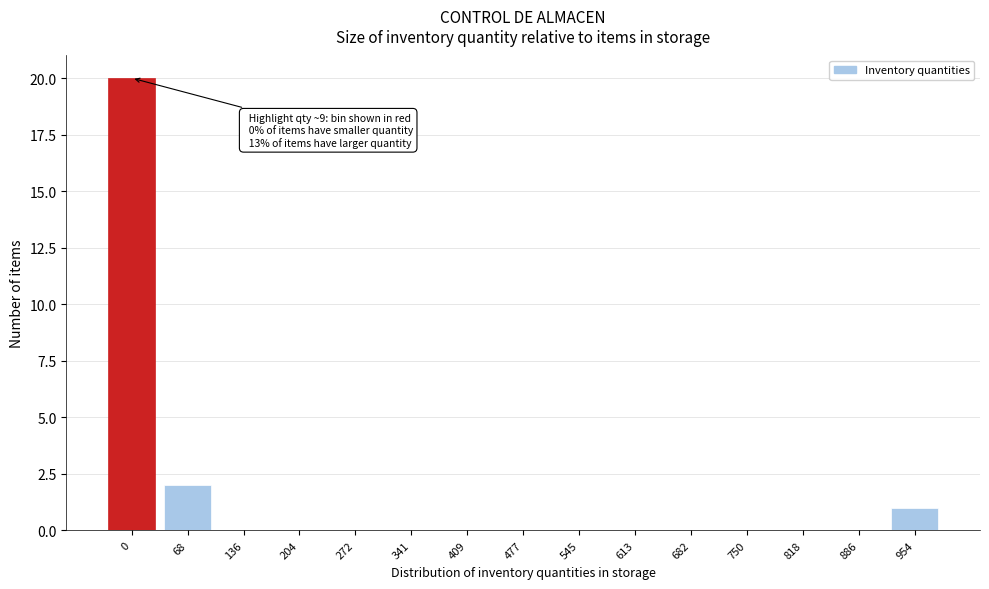

Reading left to right, extract all data points from this chart.

0=20	68=2	136=0	204=0	272=0	341=0	409=0	477=0	545=0	613=0	682=0	750=0	818=0	886=0	954=1